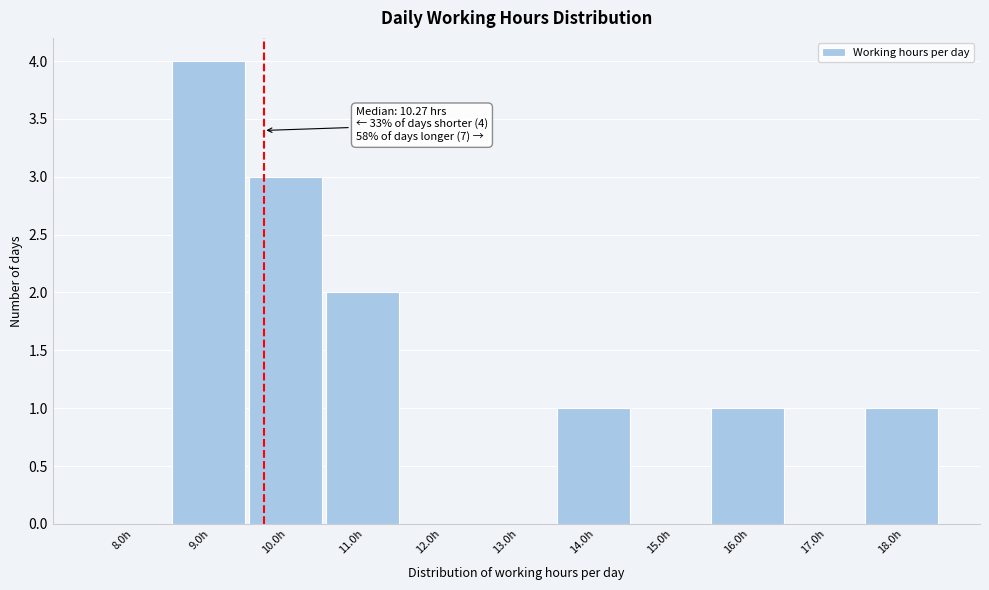

Reading left to right, extract all data points from this chart.

8.0h=0	9.0h=4	10.0h=3	11.0h=2	12.0h=0	13.0h=0	14.0h=1	15.0h=0	16.0h=1	17.0h=0	18.0h=1